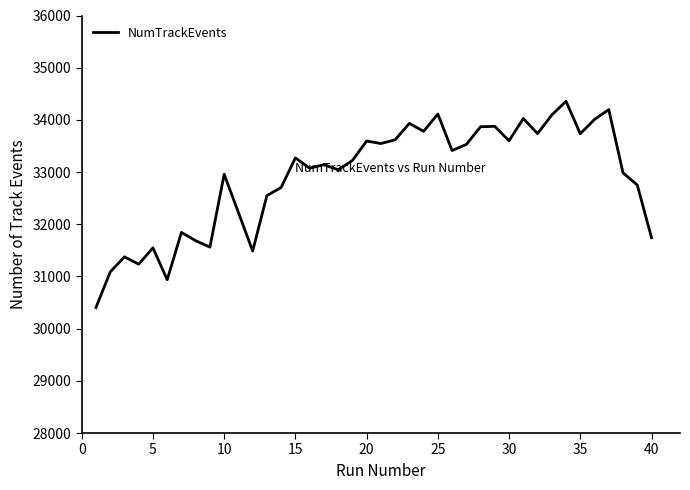

What is the minimum value shown in the chart?

30404